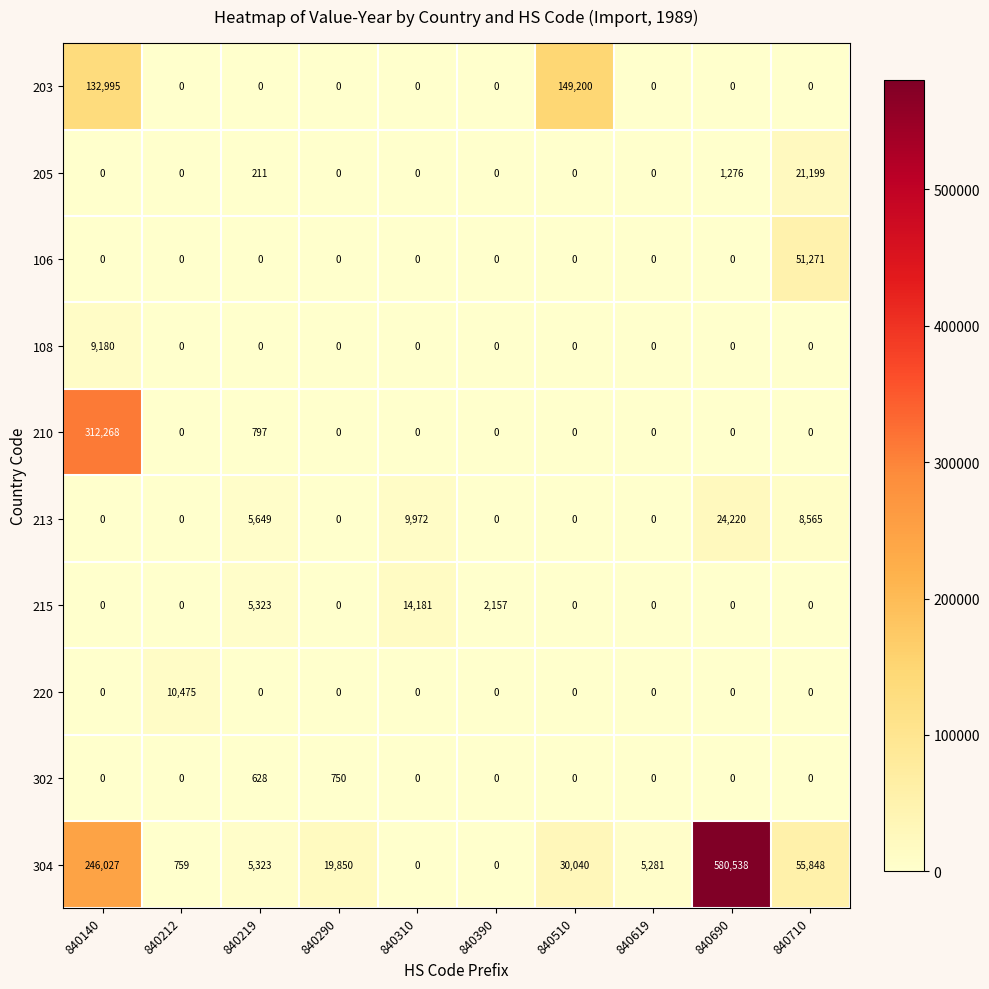

The value of 220 at 840510 is -7041. True or false?

False